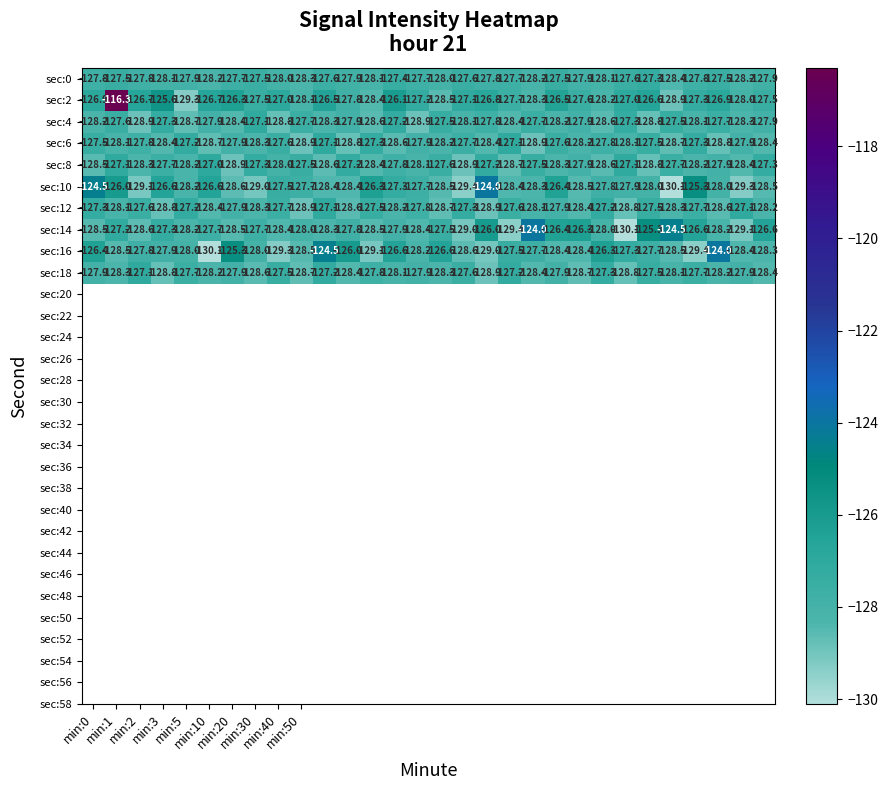

Which series has the largest total across all categories?

sec:2